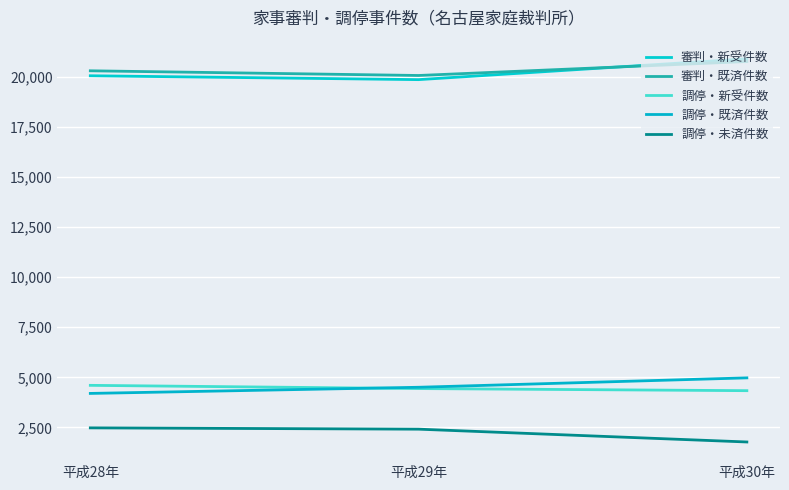

Reading left to right, extract all data points from this chart.

審判・新受件数: 平成28年=20042	平成29年=19849	平成30年=20887
審判・既済件数: 平成28年=20290	平成29年=20056	平成30年=20753
調停・新受件数: 平成28年=4601	平成29年=4440	平成30年=4335
調停・既済件数: 平成28年=4198	平成29年=4505	平成30年=4974
調停・未済件数: 平成28年=2480	平成29年=2415	平成30年=1776